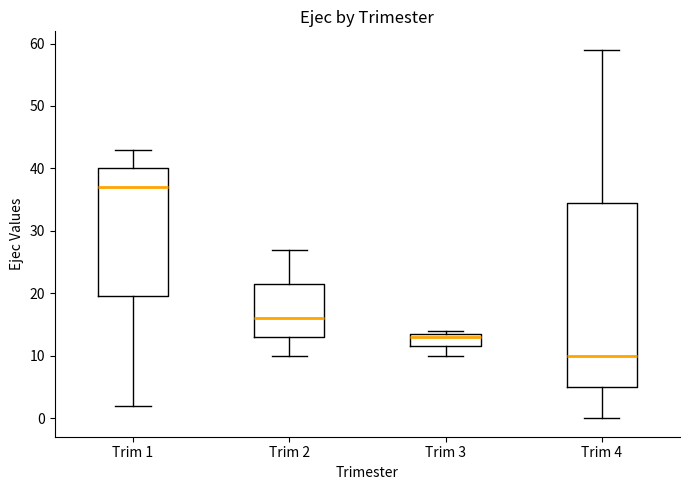

Which box has the highest median line?

Trim 1